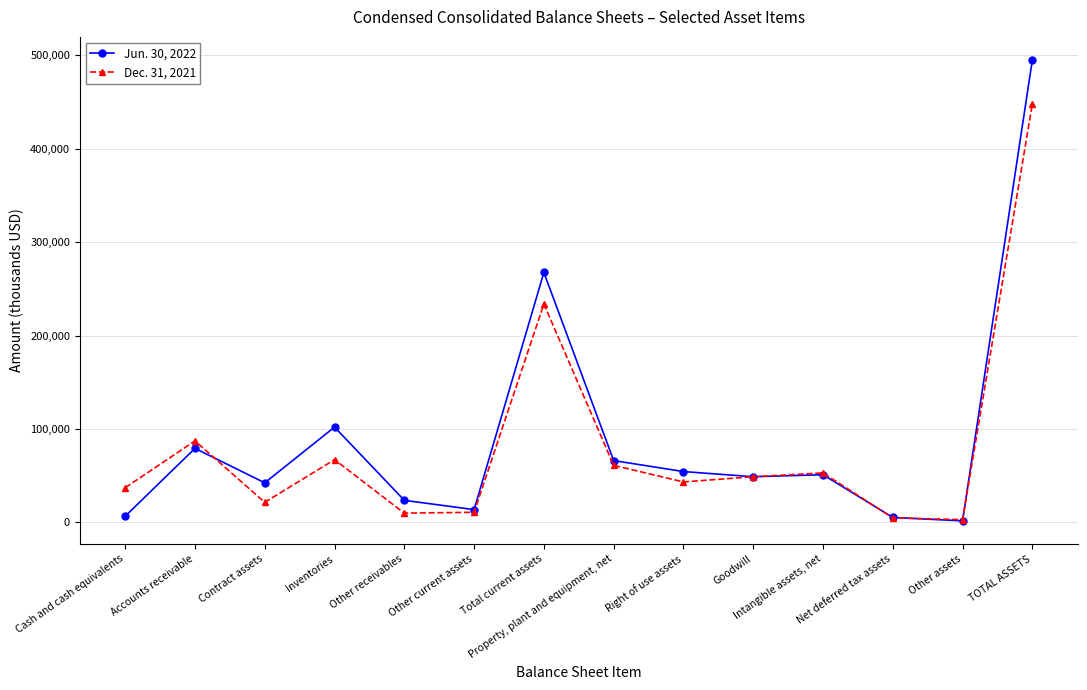

What is the value of the Dec. 31, 2021 point at the 11th from the left?

52981